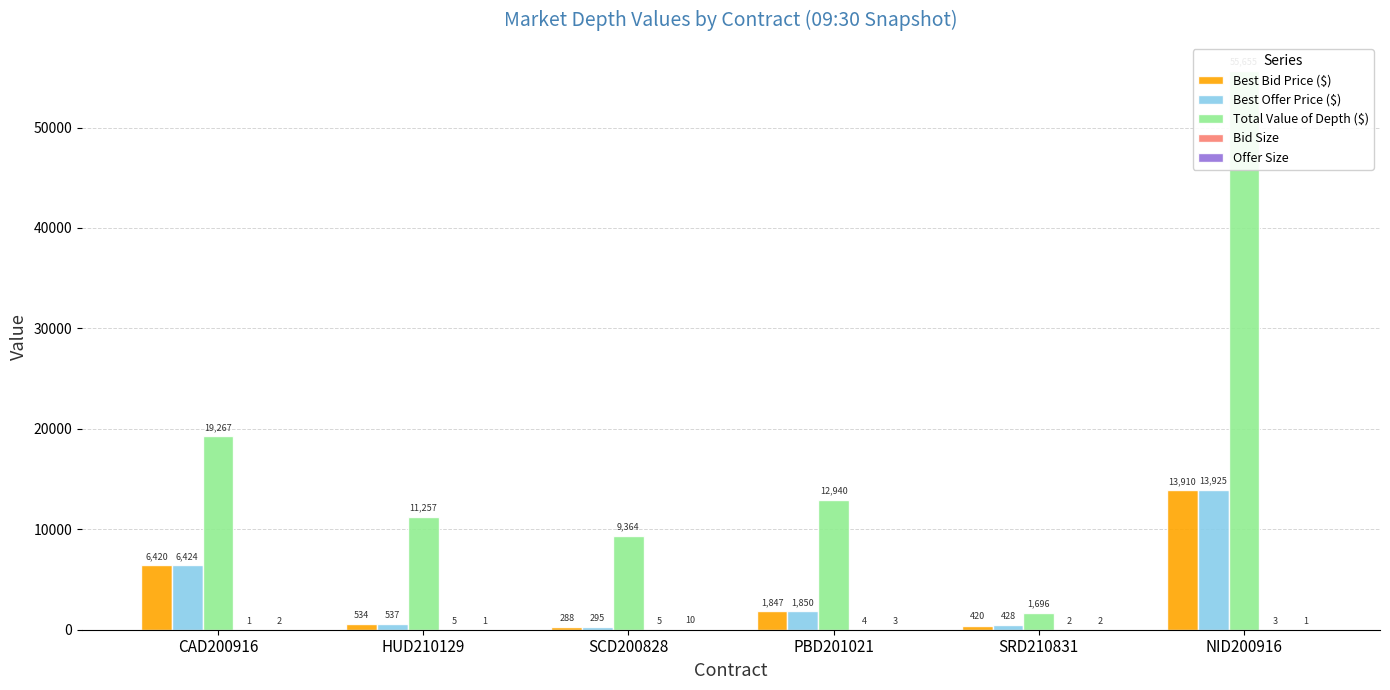

At which label is Best Bid Price ($) closest to 7099?

CAD200916